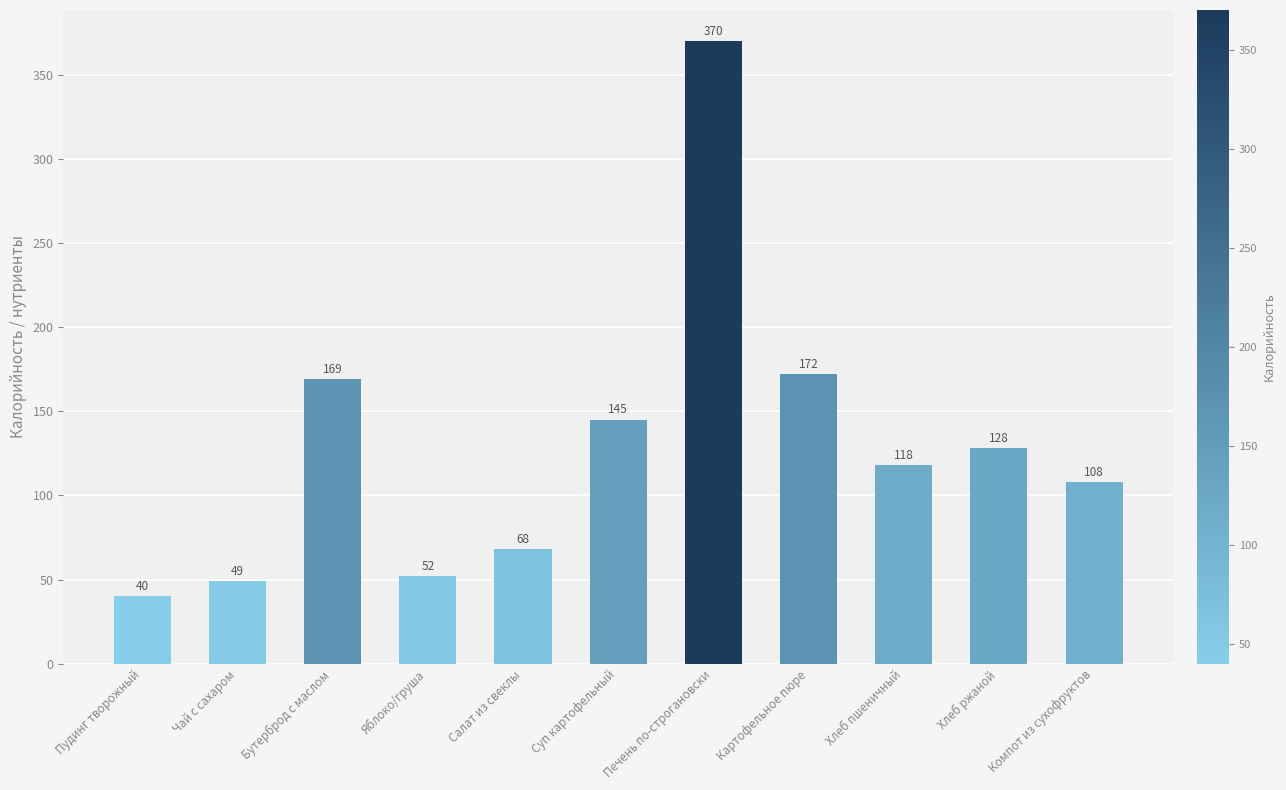

What is the value of the 4th bar from the left?

52